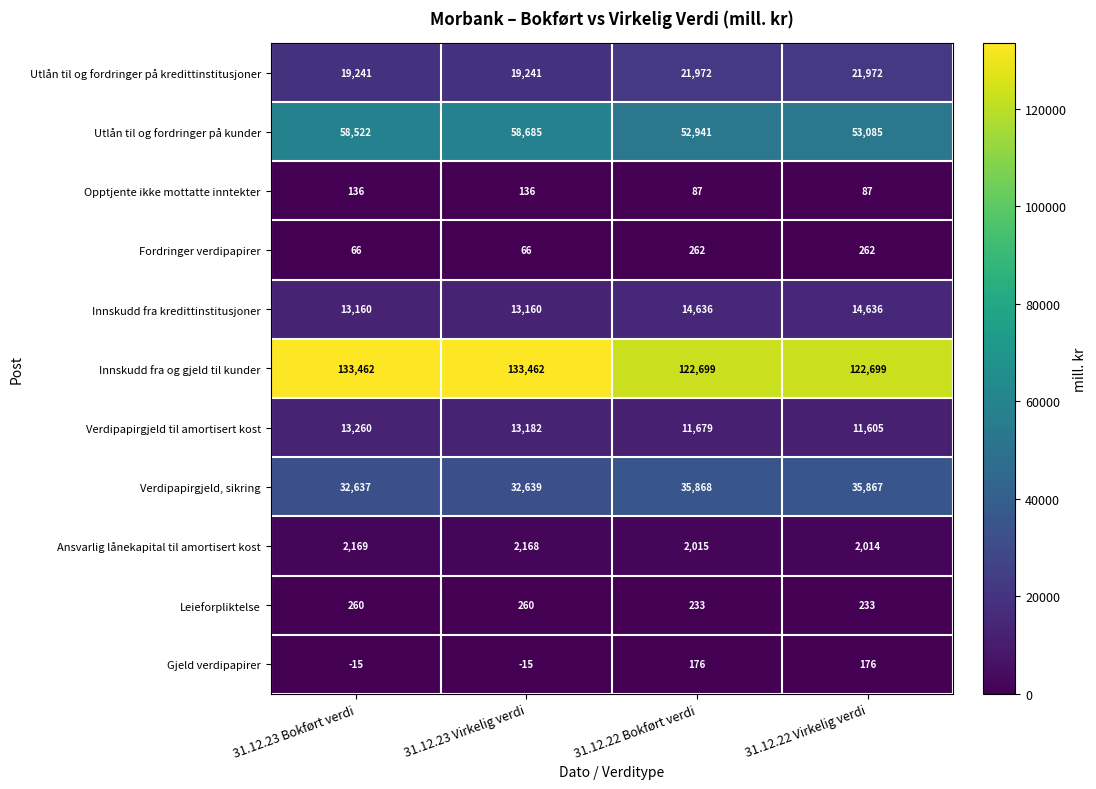

What is the sum of the Ansvarlig lånekapital til amortisert kost values at 31.12.23 Bokført verdi and 31.12.22 Virkelig verdi?

4183